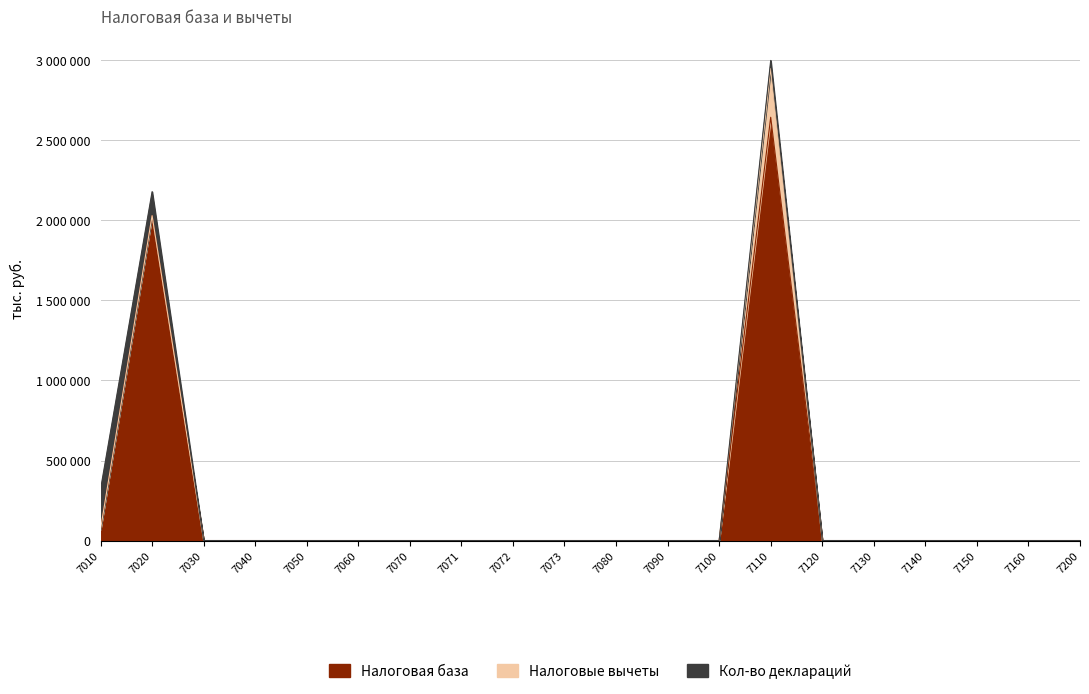

Reading right to left, extract all data points from this chart.

Налоговая база: 0	0	0	0	0	0	2644790	0	0	0	0	0	0	0	0	0	0	0	2029789	70812
Налоговые вычеты: 0	0	0	0	0	0	304914	0	0	0	0	0	0	0	0	0	0	0	0	0
Кол-во деклараций: 0	0	0	0	0	0	1	0	0	0	0	0	0	0	0	0	0	0	3	5